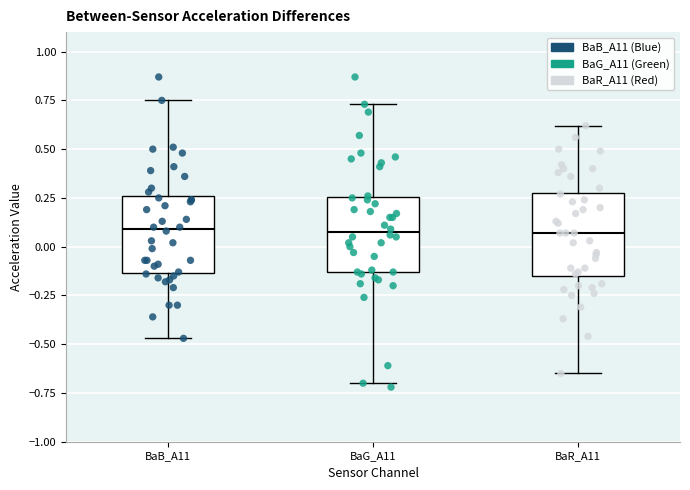

Reading left to right, read every box against the y-axis: the position of its median line, the range the box covers, and the ends of its whiskers. The values are not printed on the chart, so give them approximately, as read against the axis.

BaB_A11: median 0.10, box -0.15 to 0.25, whiskers -0.45 to 0.75
BaG_A11: median 0.10, box -0.15 to 0.25, whiskers -0.70 to 0.75
BaR_A11: median 0.05, box -0.15 to 0.30, whiskers -0.65 to 0.60